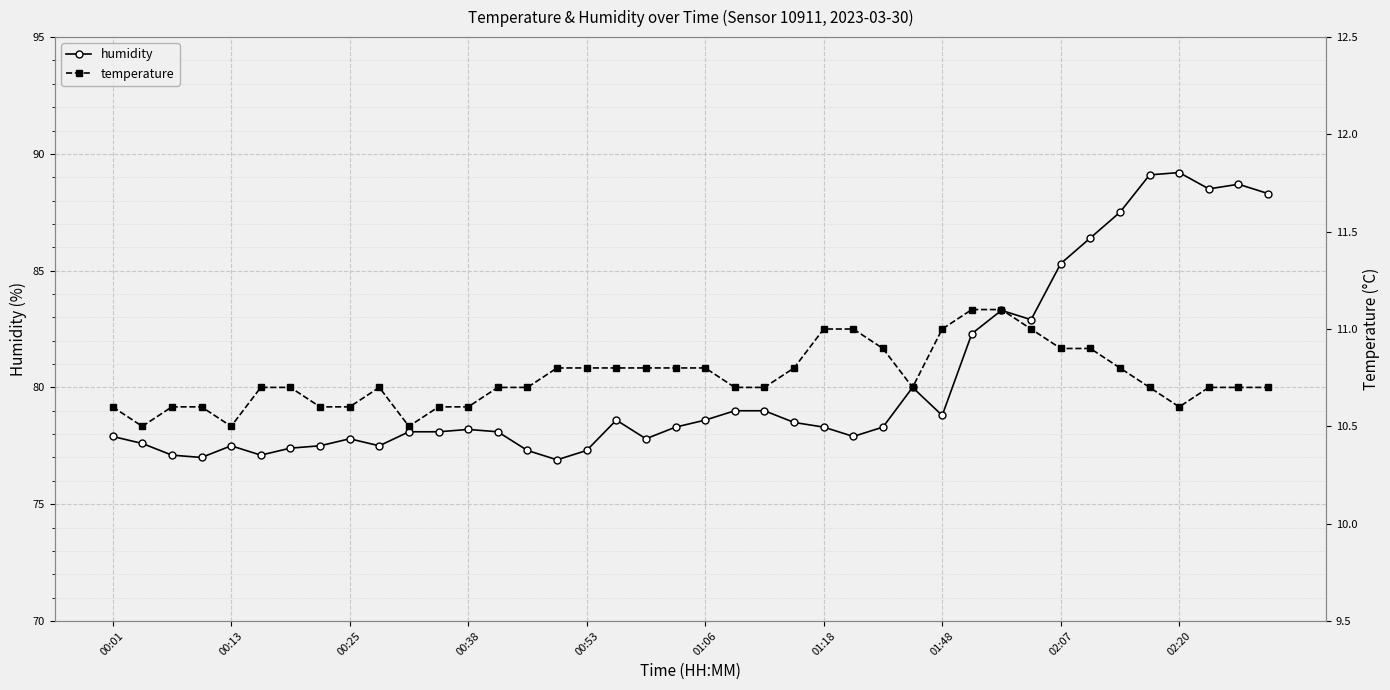

What is the difference between the humidity values at 31 and 21?

3.9